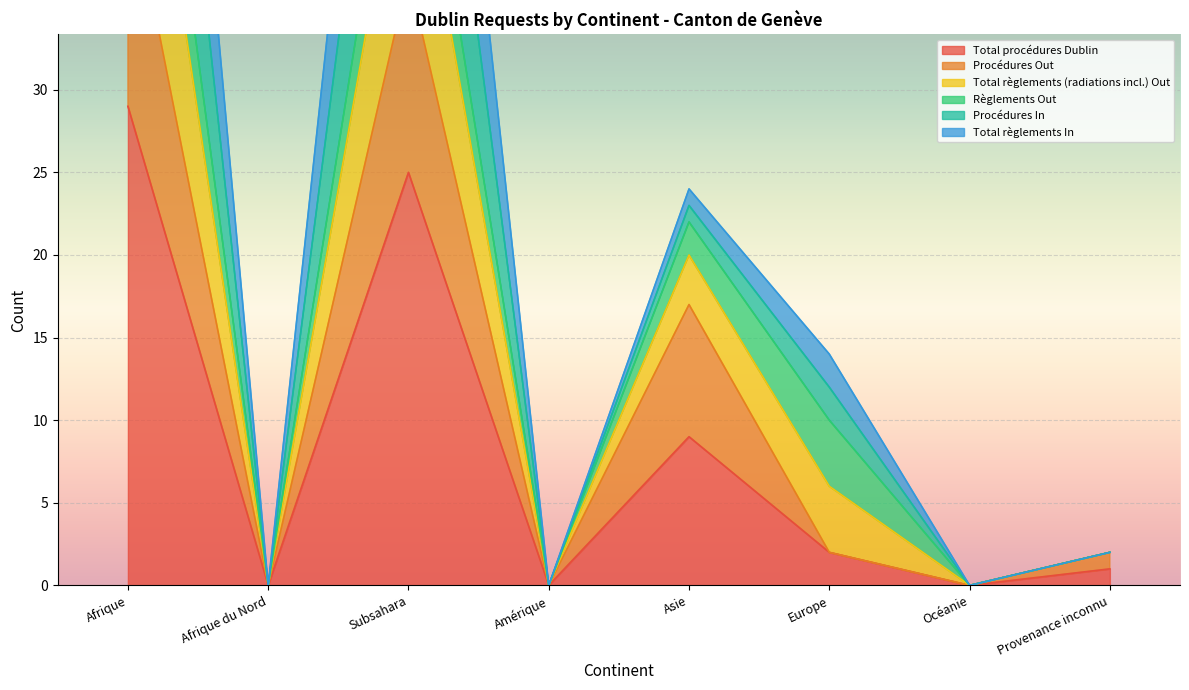

Read the Total procédures Dublin value at Provenance inconnu.

1